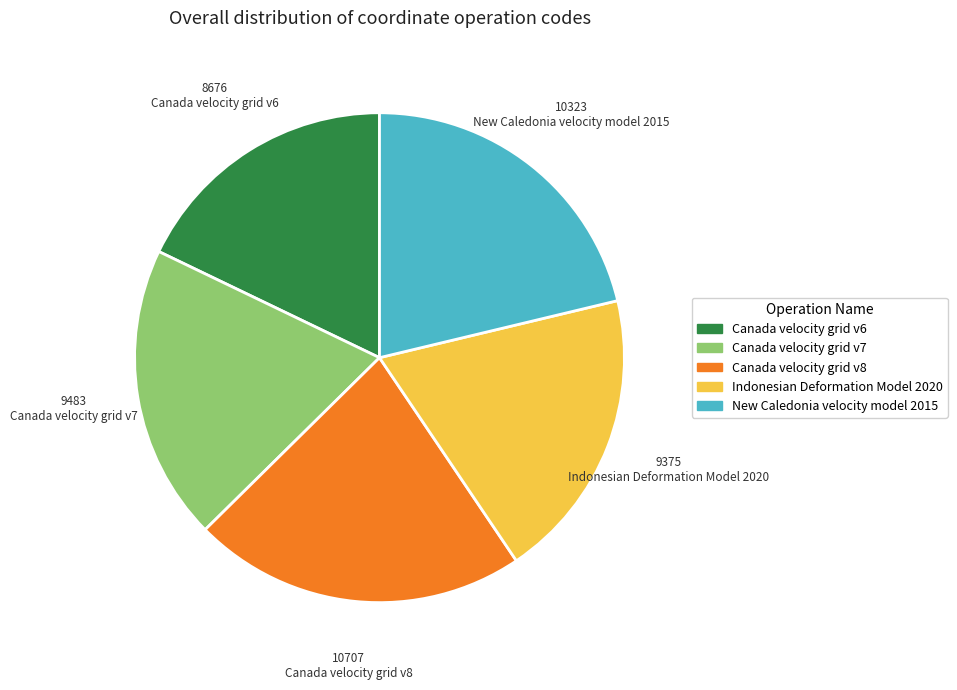

Between New Caledonia velocity model 2015 and Canada velocity grid v7, which is larger?

New Caledonia velocity model 2015